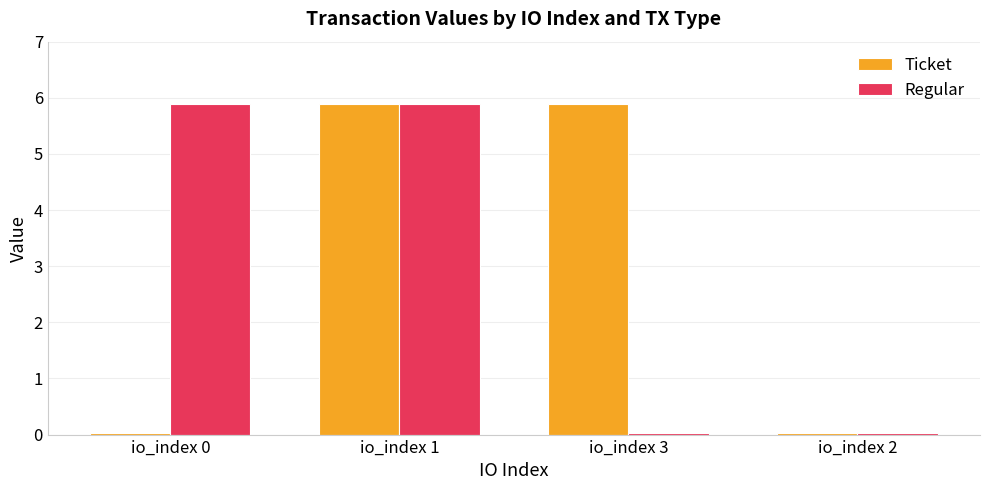

Count the number of categories in the chart.

4